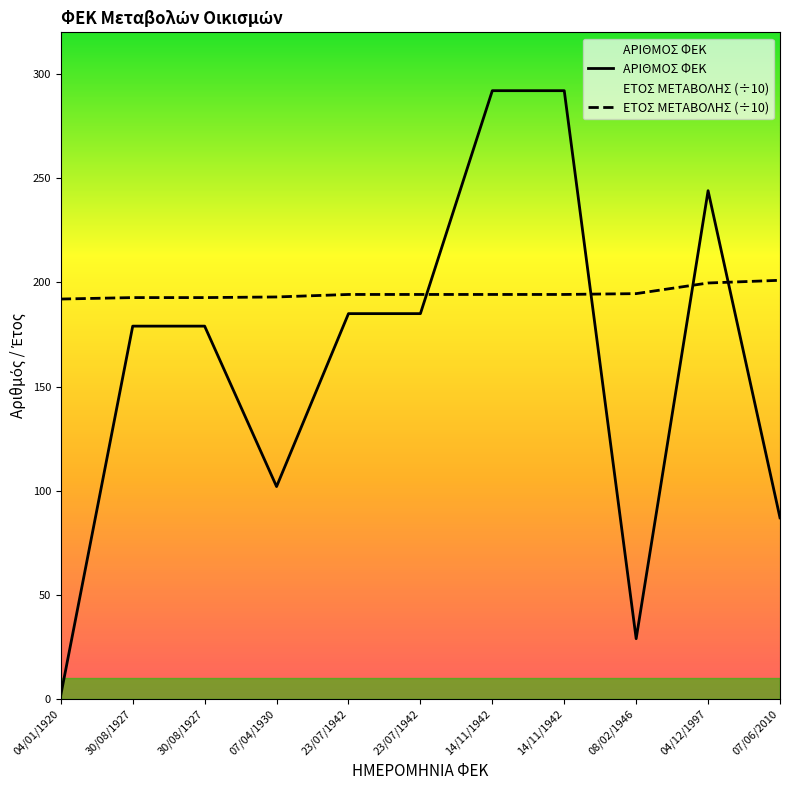

Reading right to left, extract all data points from this chart.

ΑΡΙΘΜΟΣ ΦΕΚ: 87.0	244.0	29.0	292.0	292.0	185.0	185.0	102.0	179.0	179.0	2.0
ΕΤΟΣ ΜΕΤΑΒΟΛΗΣ: 201.0	199.7	194.6	194.2	194.2	194.2	194.2	193.0	192.7	192.7	192.0